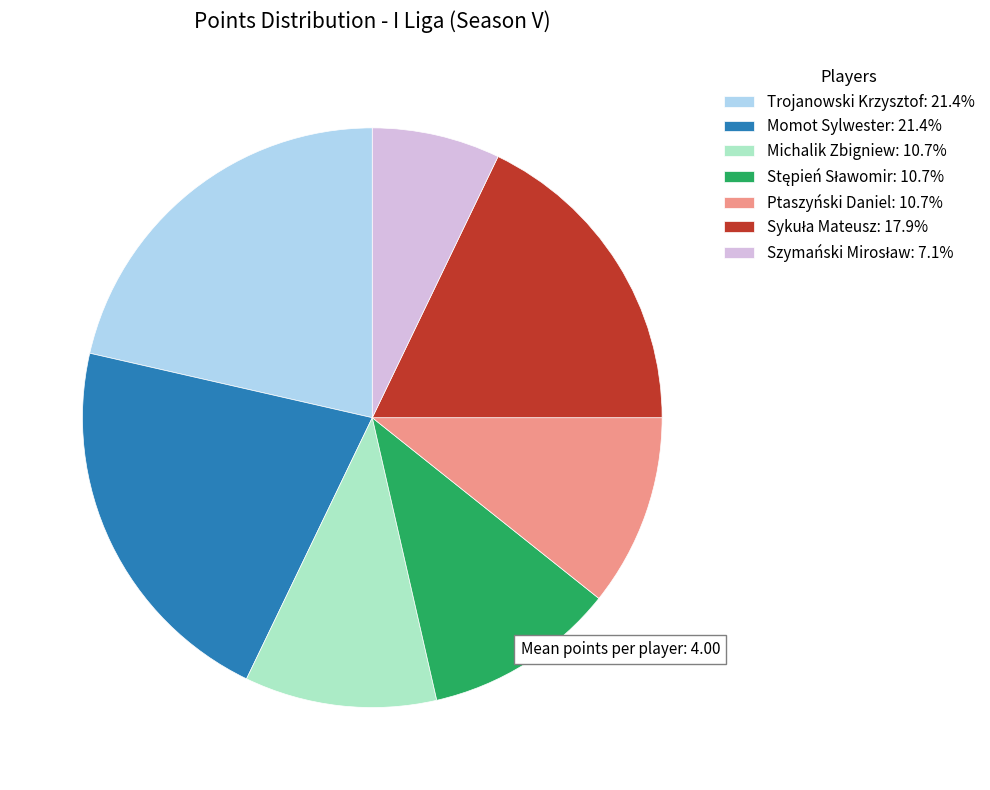

Is there a majority slice in this chart?

No